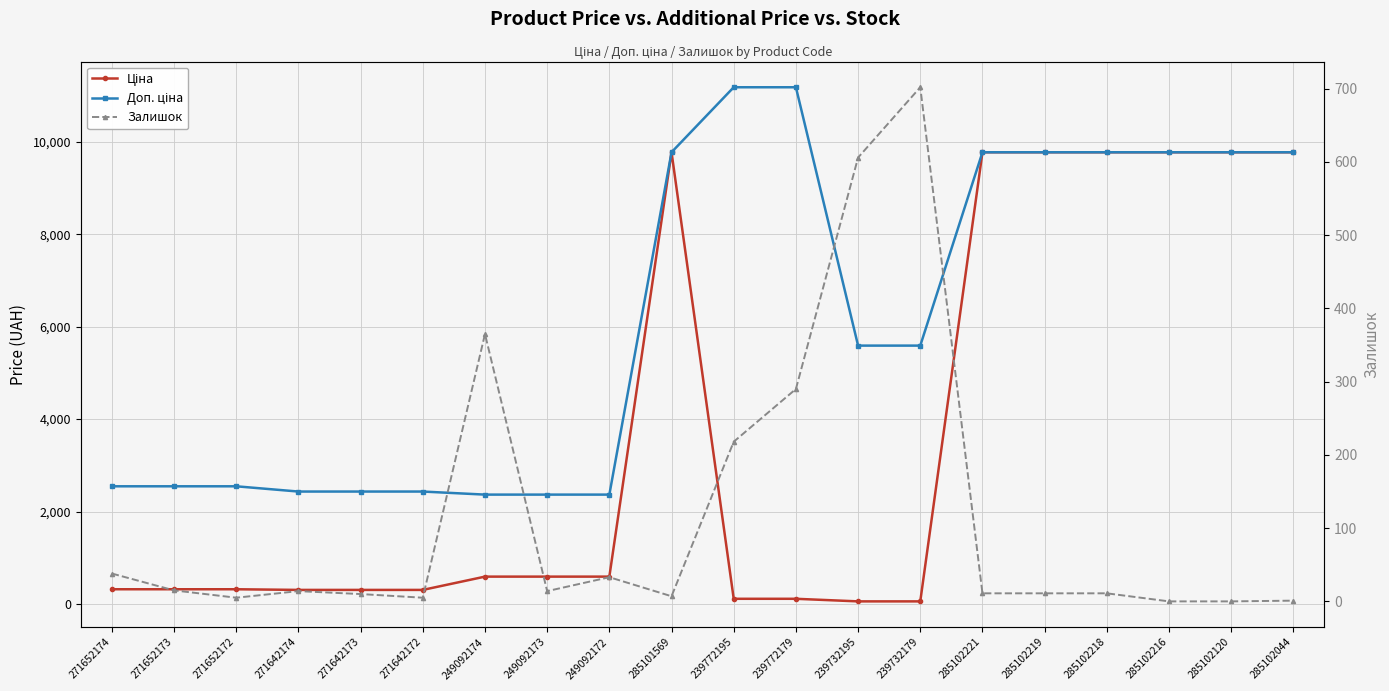

Is it true that Залишок equals 952.7 at 239732179?

False